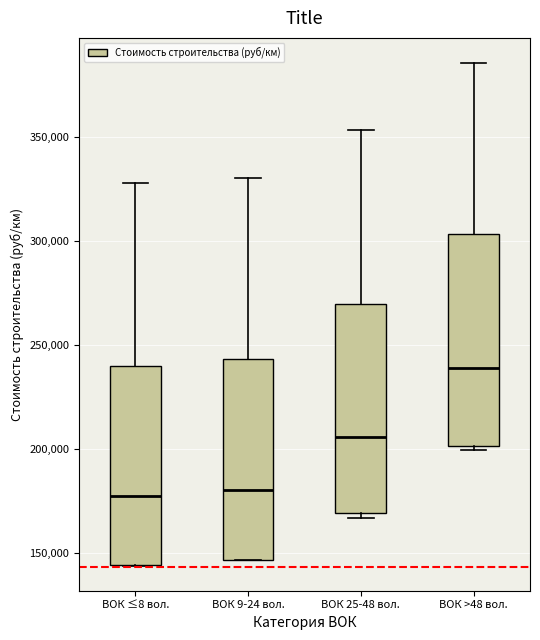

Where is the lower edge of the box for ВОК 9-24 вол. on the y-axis? The values are not printed on the chart, so give them approximately, as read against the axis.

145000